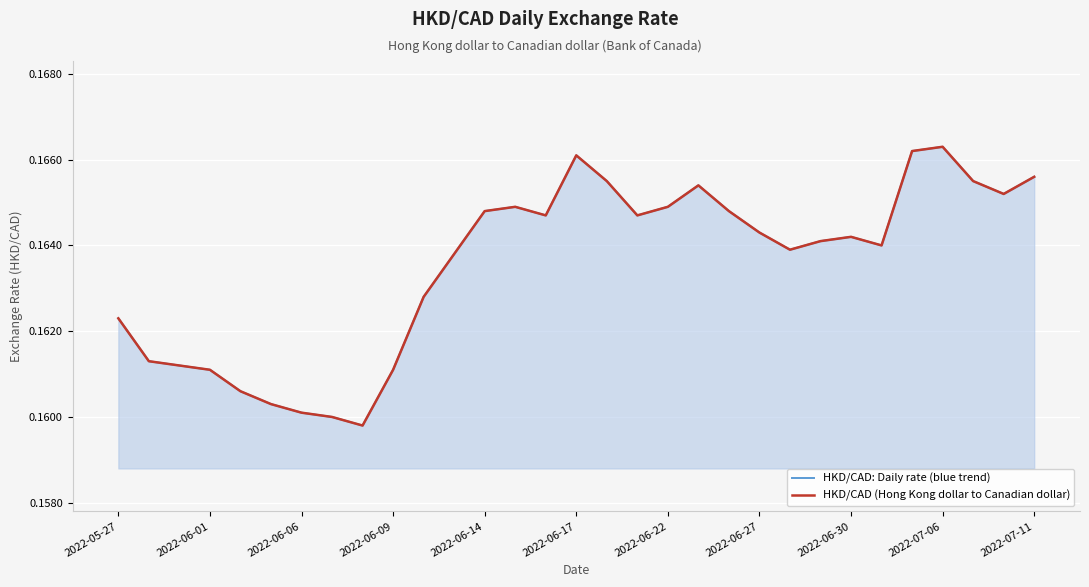

Which series has the largest total across all categories?

HKD/CAD: Daily rate (blue trend)